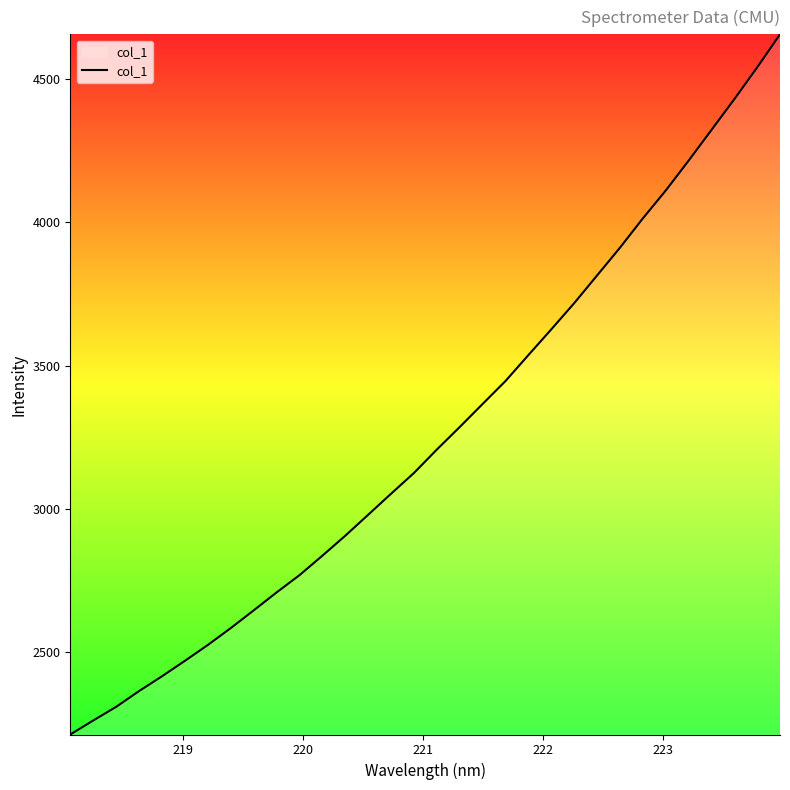

What is the difference between the maximum and minimum values?

2445.3